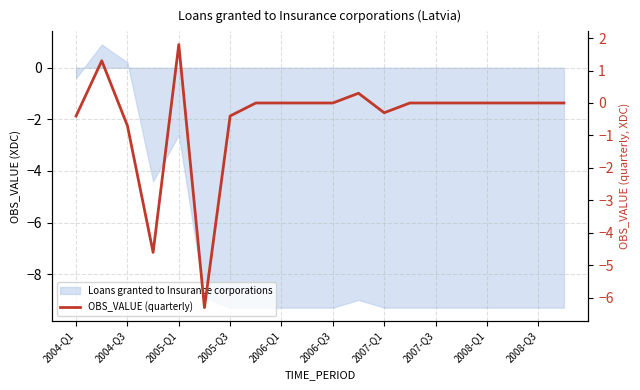

Reading left to right, what are all the values shown in this chart?

-0.4	1.3	-0.7	-4.6	1.8	-6.3	-0.4	0.0	0.0	0.0	0.0	0.3	-0.3	0.0	0.0	0.0	0.0	0.0	0.0	0.0